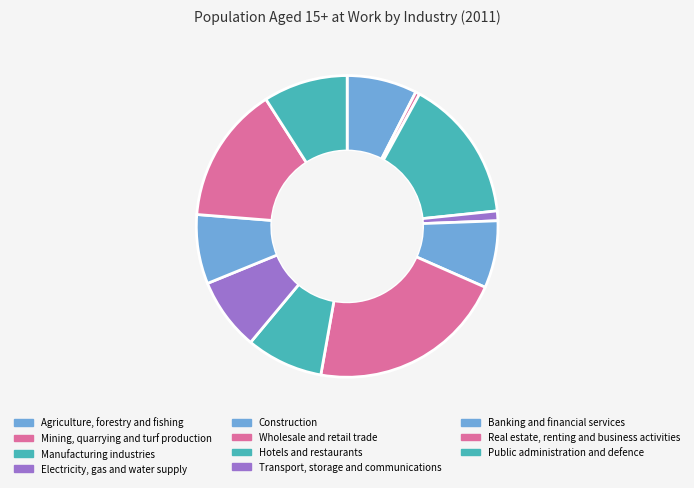

How many segments does this pie chart have?

11